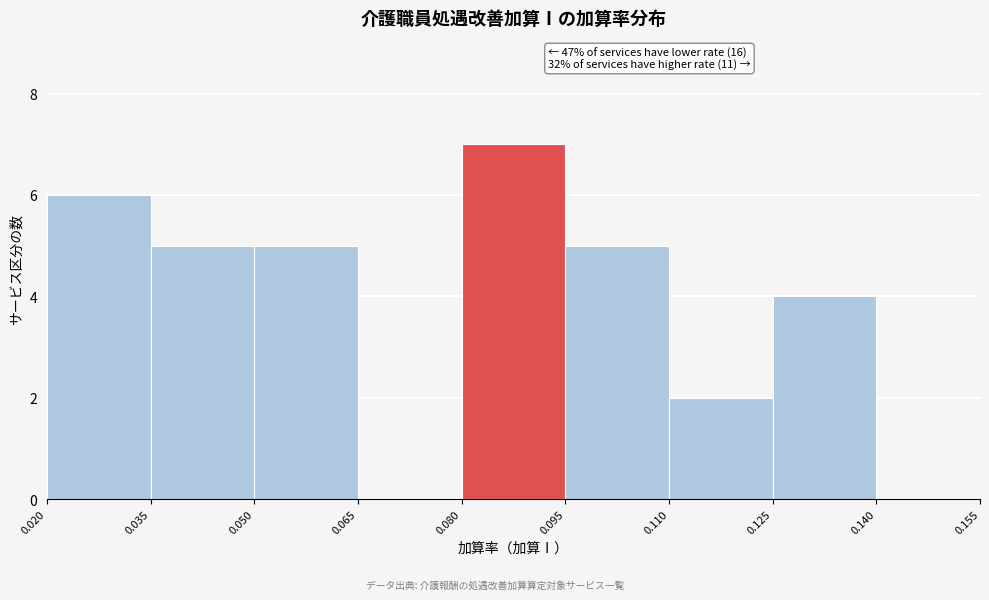

Which range on the x-axis has the tallest bar?

0.080 to 0.095